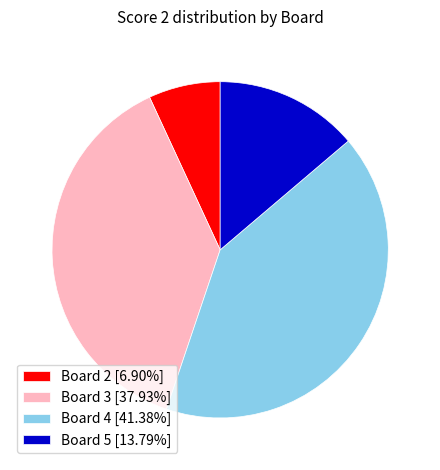

How many segments does this pie chart have?

4